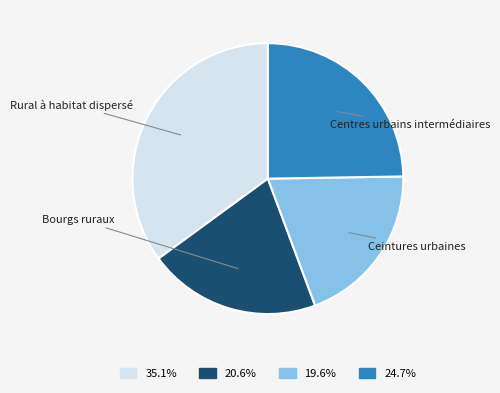

Is there a majority slice in this chart?

No